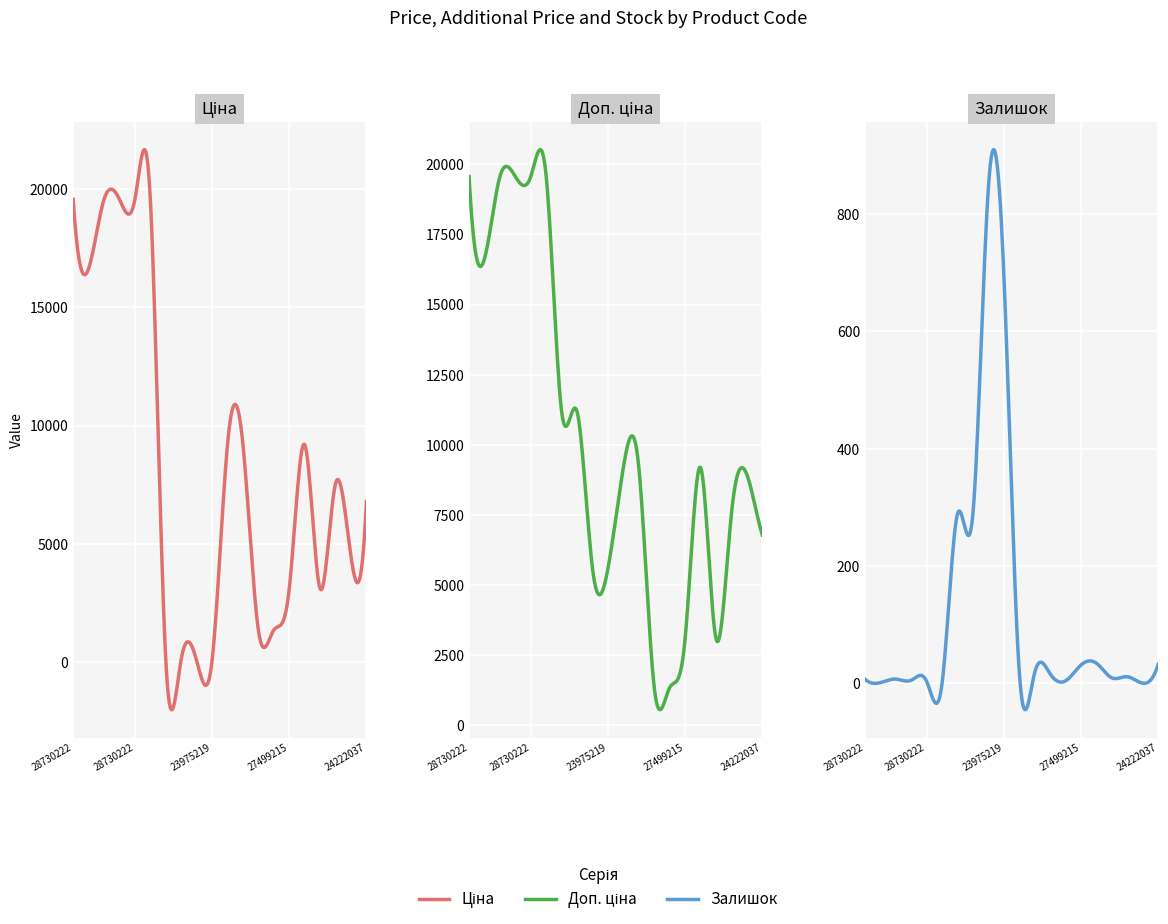

True or false: Доп. ціна and Ціна intersect in this chart.

False